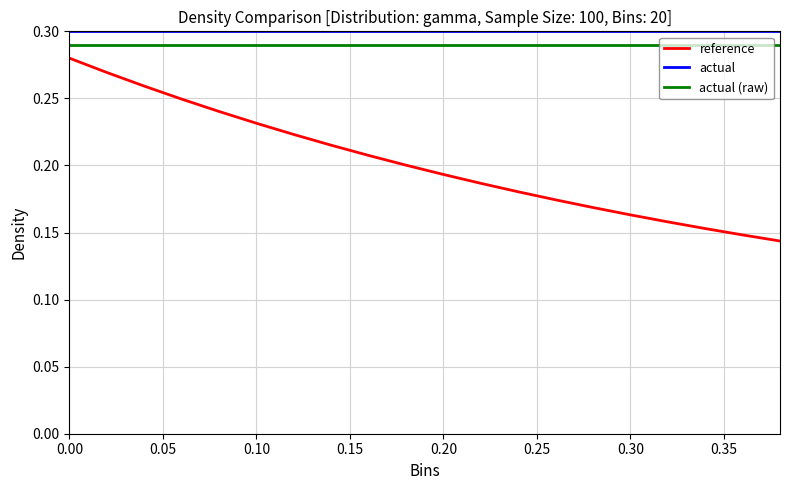

What are all the series names shown in the legend?

reference, actual, actual (raw)